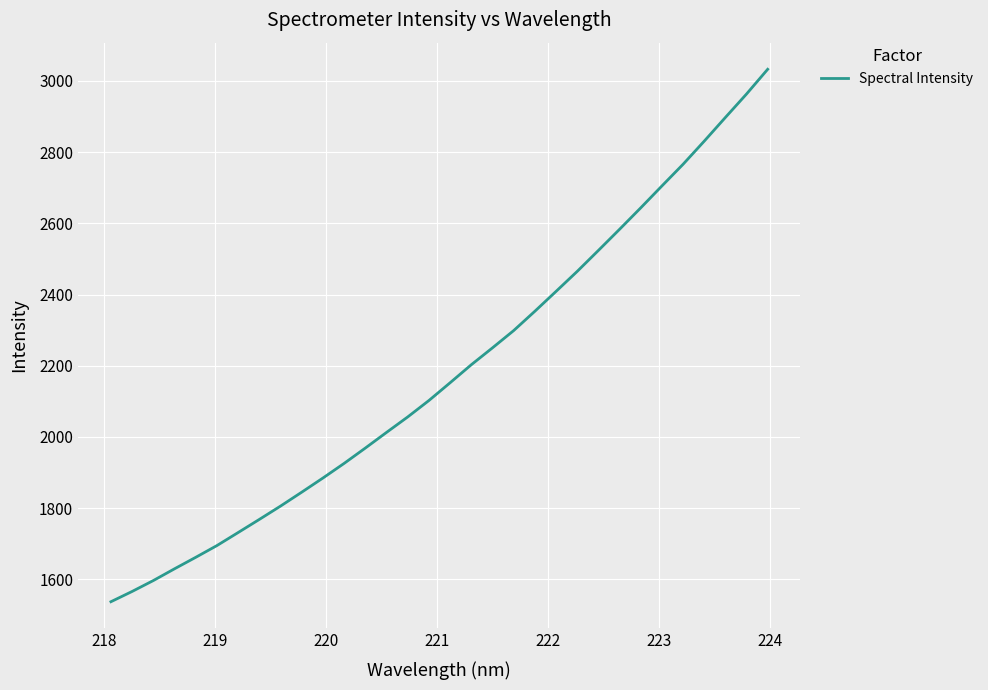

What is the maximum value shown in the chart?

3032.6